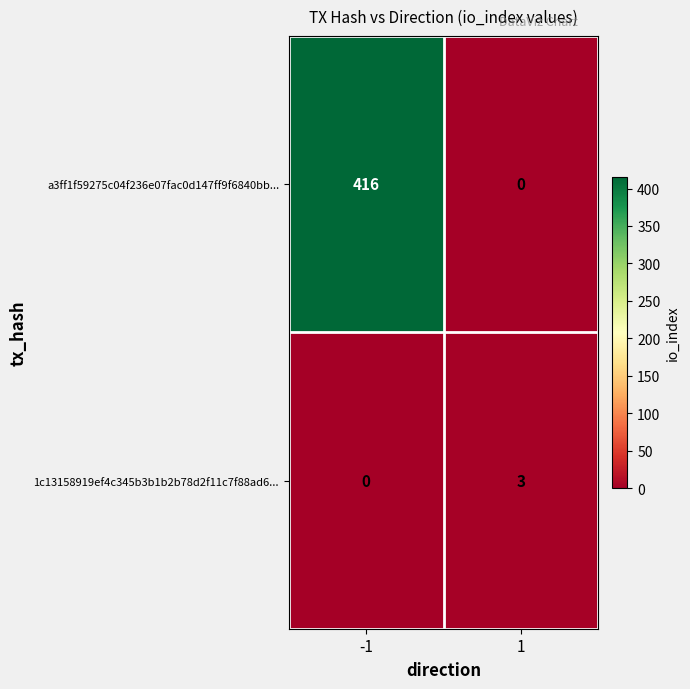

What is the greatest value displayed?

416